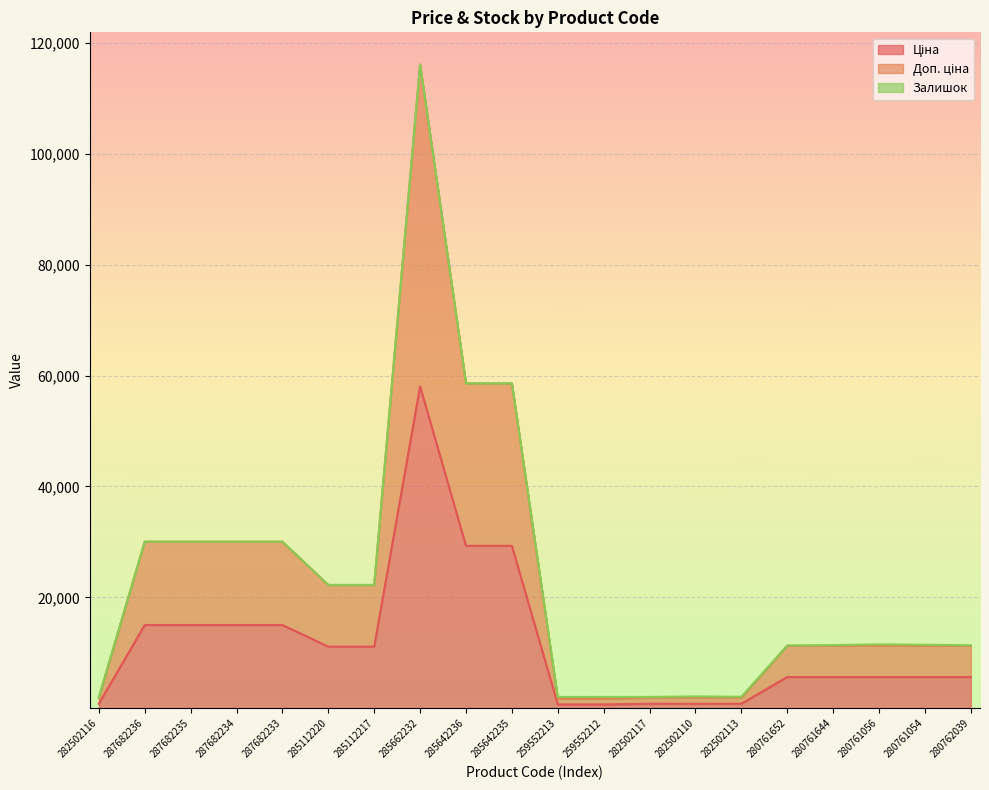

What is the lowest value of the Доп. ціна series?

2036.9